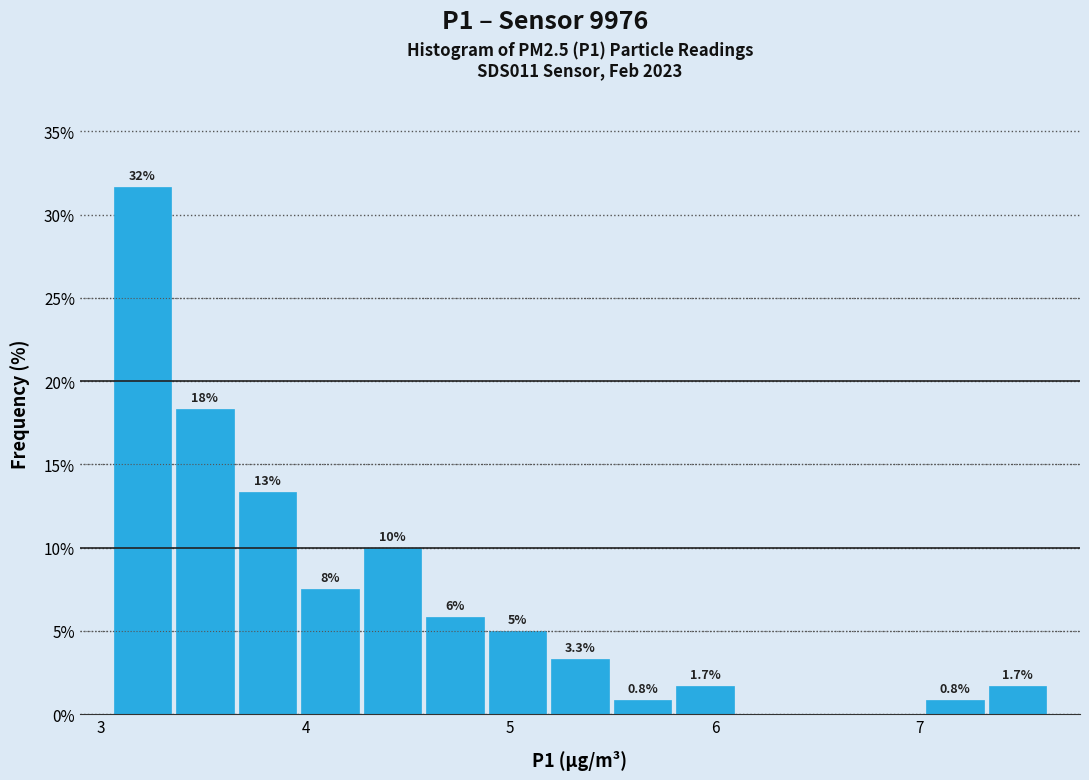

Read against the x-axis, roughly where is the centre of the tallest bar?

3.2